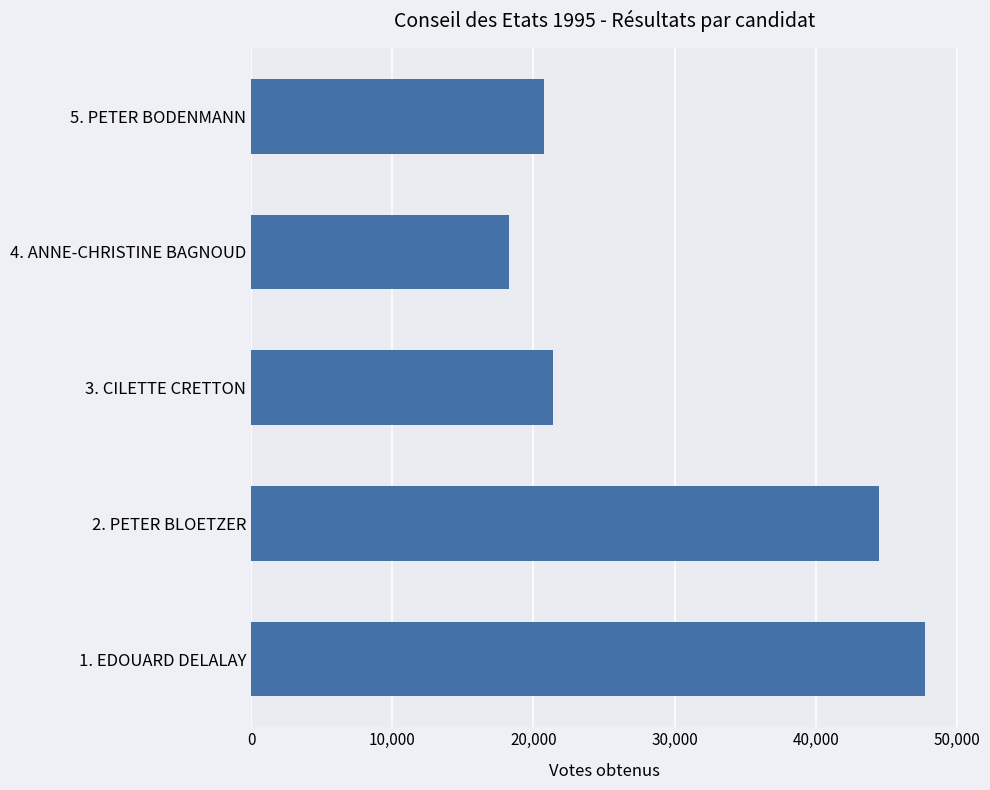

What is the difference between the maximum and minimum values?

29437